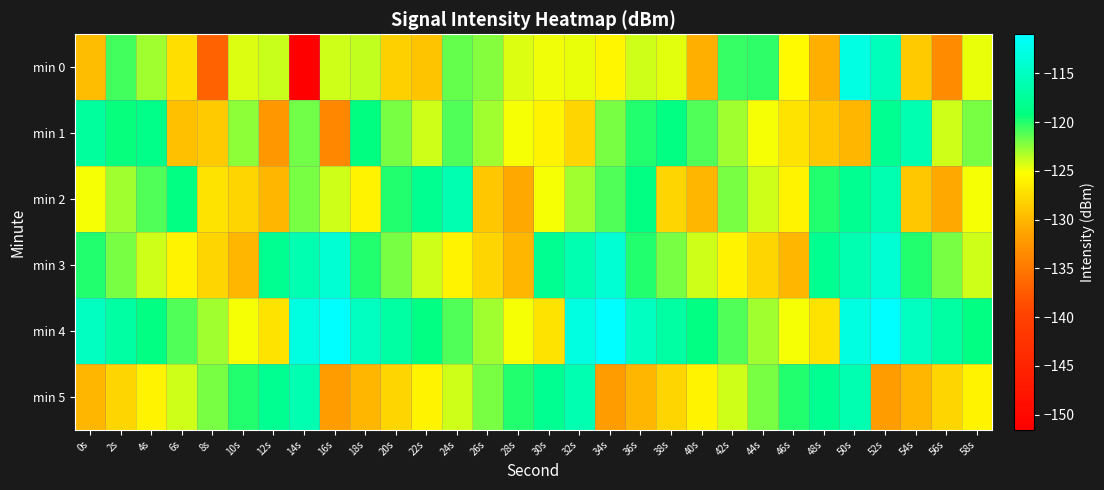

Between 40s and 48s, which series saw the biggest shift?

min 2